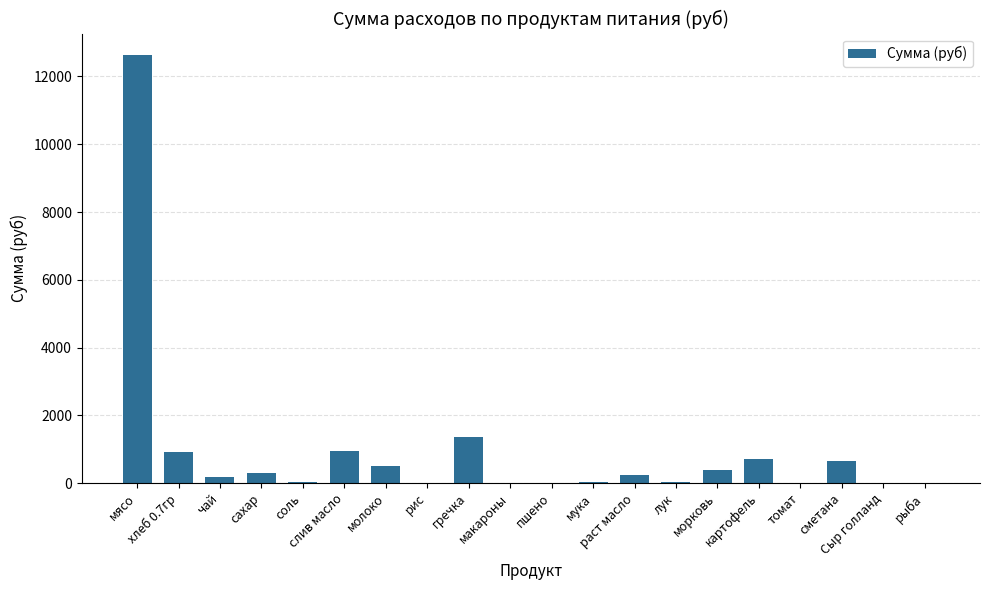

The value at соль is 43.3. True or false?

True